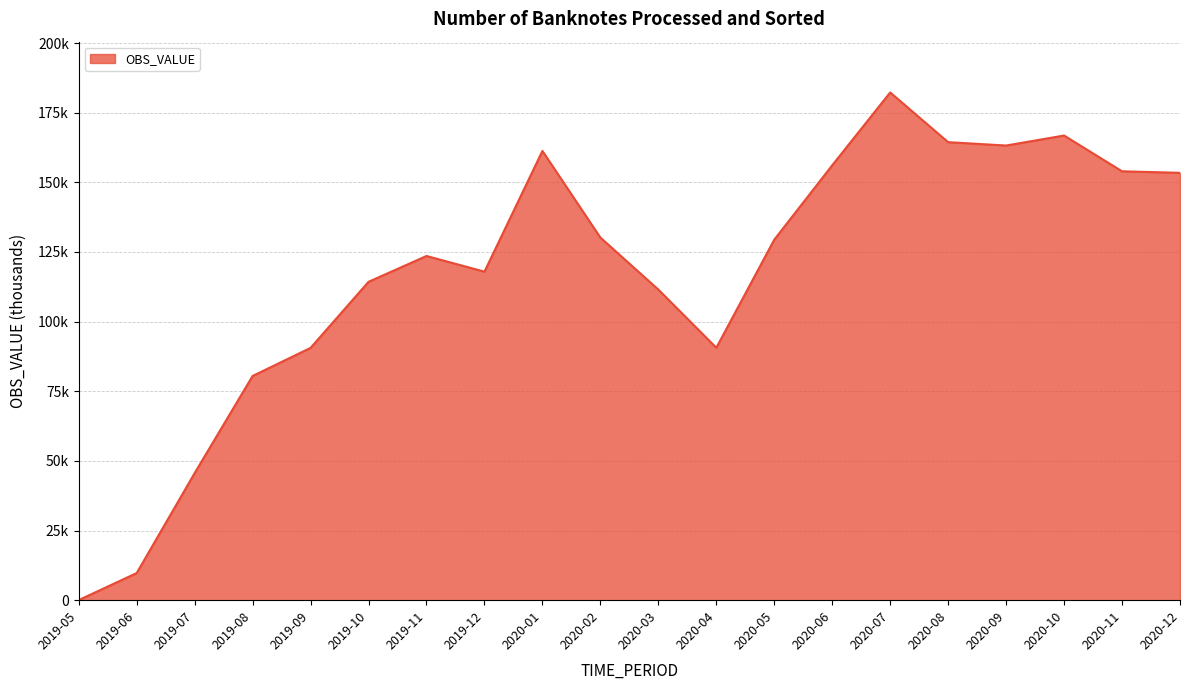

Reading right to left, extract all data points from this chart.

153405.6	153964.3	166797.8	163211.7	164412.4	182267.2	156129.7	129413.8	90620.9	111502.6	130172.2	161266.4	117930.9	123558.1	114288.6	90571.0	80488.2	45614.1	9733.8	39.8